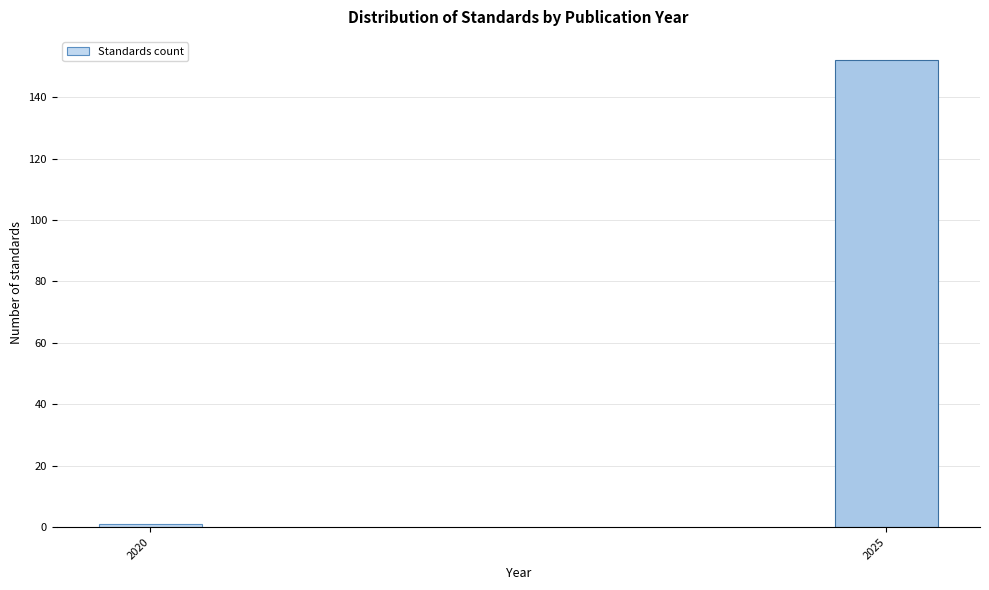

Reading right to left, extract all data points from this chart.

152	1